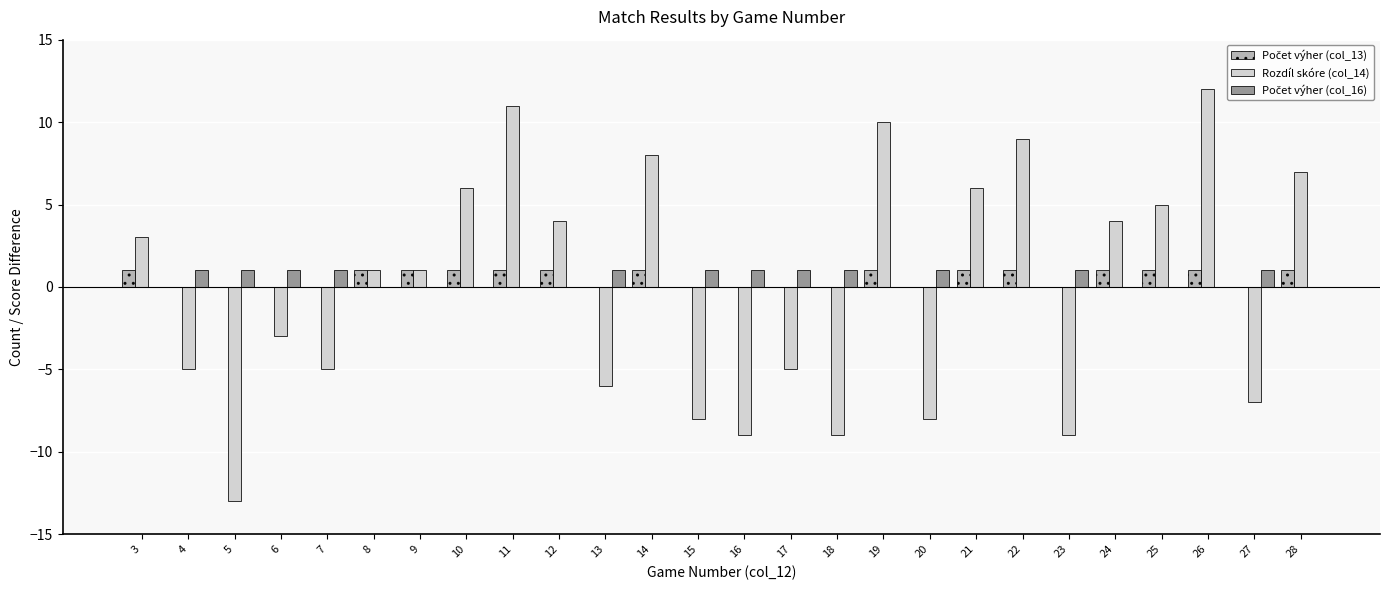

What is the highest value of the Rozdíl skóre (col_14) series?

12